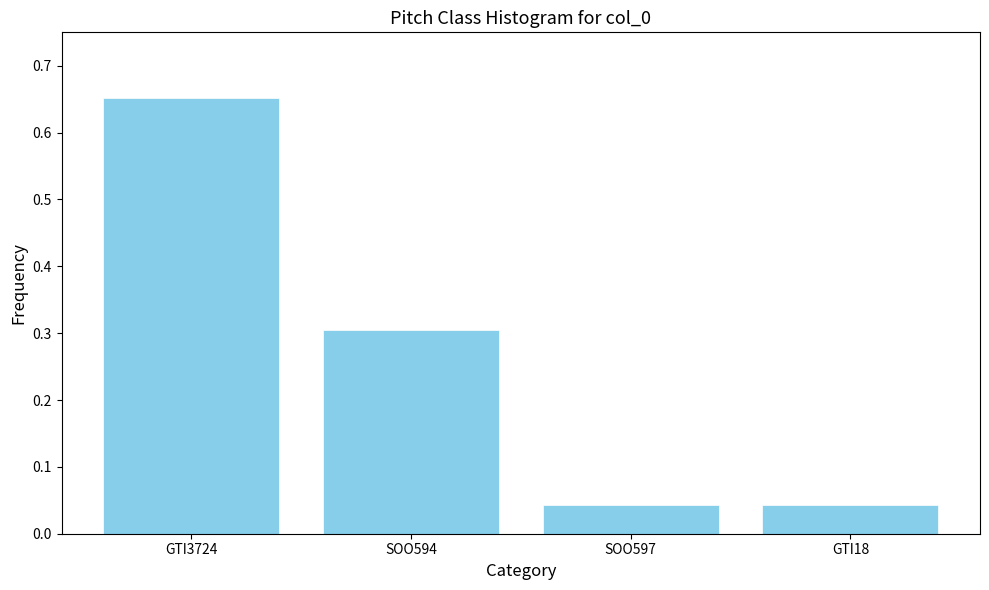

What is the label of the 1st bar from the right?

GTI18